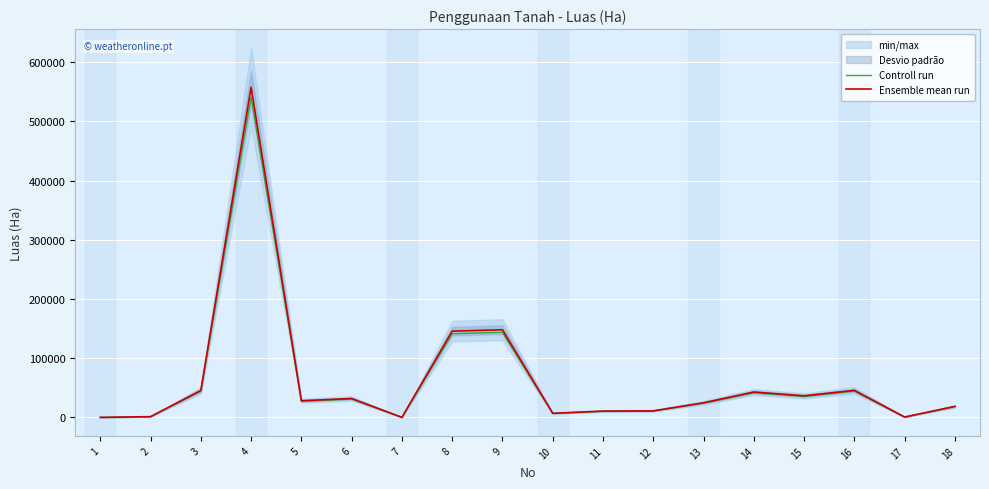

Which series has the largest total across all categories?

Ensemble mean run